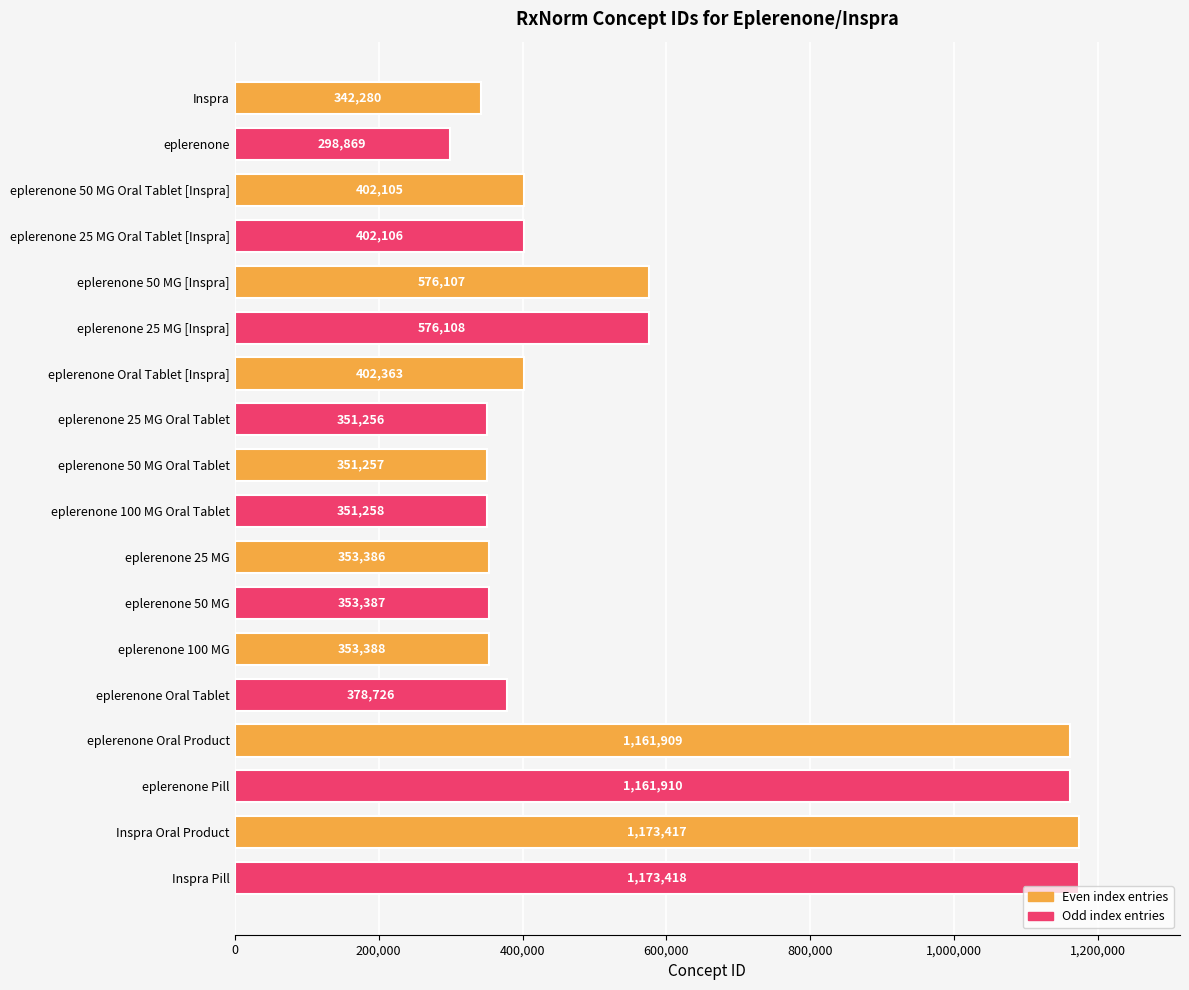

What is the greatest value displayed?

1173418